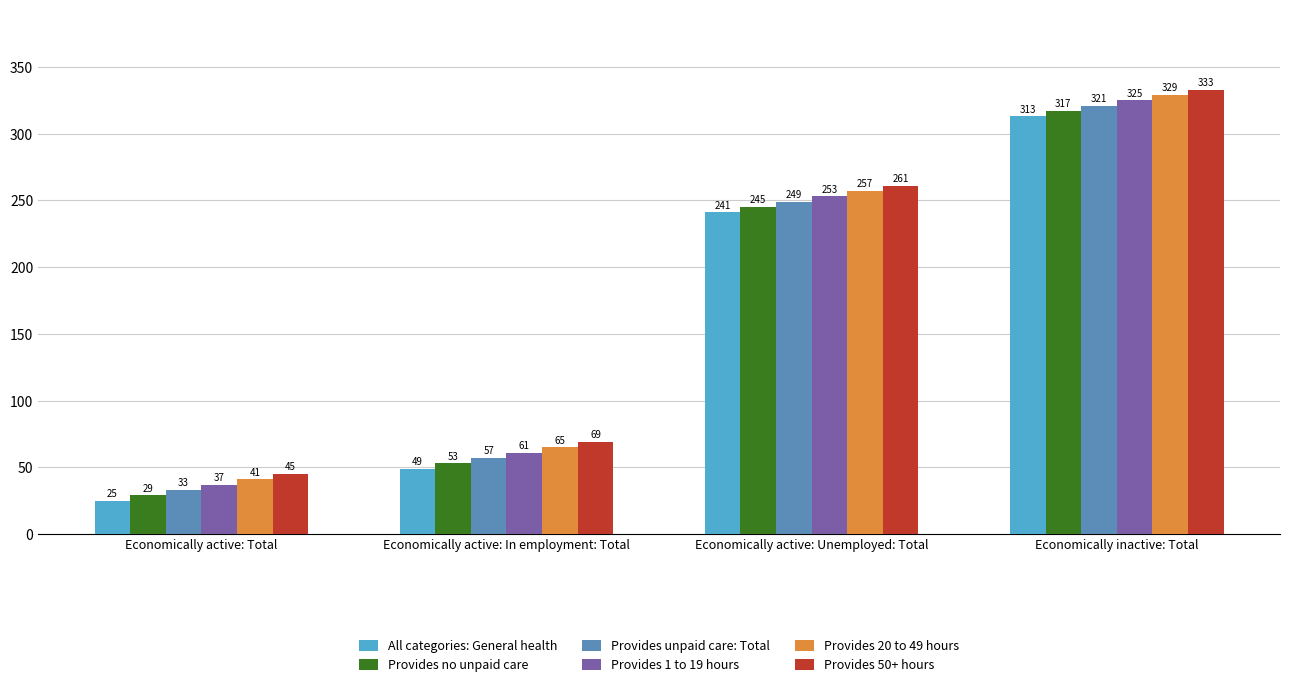

Reading left to right, what are all the values shown in this chart?

All categories: General health: Economically active: Total=25	Economically active: In employment: Total=49	Economically active: Unemployed: Total=241	Economically inactive: Total=313
Provides no unpaid care: Economically active: Total=29	Economically active: In employment: Total=53	Economically active: Unemployed: Total=245	Economically inactive: Total=317
Provides unpaid care: Total: Economically active: Total=33	Economically active: In employment: Total=57	Economically active: Unemployed: Total=249	Economically inactive: Total=321
Provides 1 to 19 hours: Economically active: Total=37	Economically active: In employment: Total=61	Economically active: Unemployed: Total=253	Economically inactive: Total=325
Provides 20 to 49 hours: Economically active: Total=41	Economically active: In employment: Total=65	Economically active: Unemployed: Total=257	Economically inactive: Total=329
Provides 50+ hours: Economically active: Total=45	Economically active: In employment: Total=69	Economically active: Unemployed: Total=261	Economically inactive: Total=333